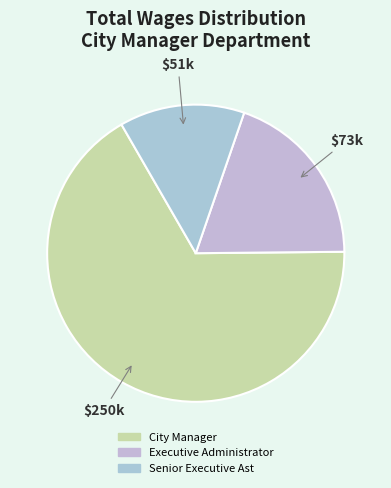

Rank the categories by value from lowest to highest.

Senior Executive Ast, Executive Administrator, City Manager